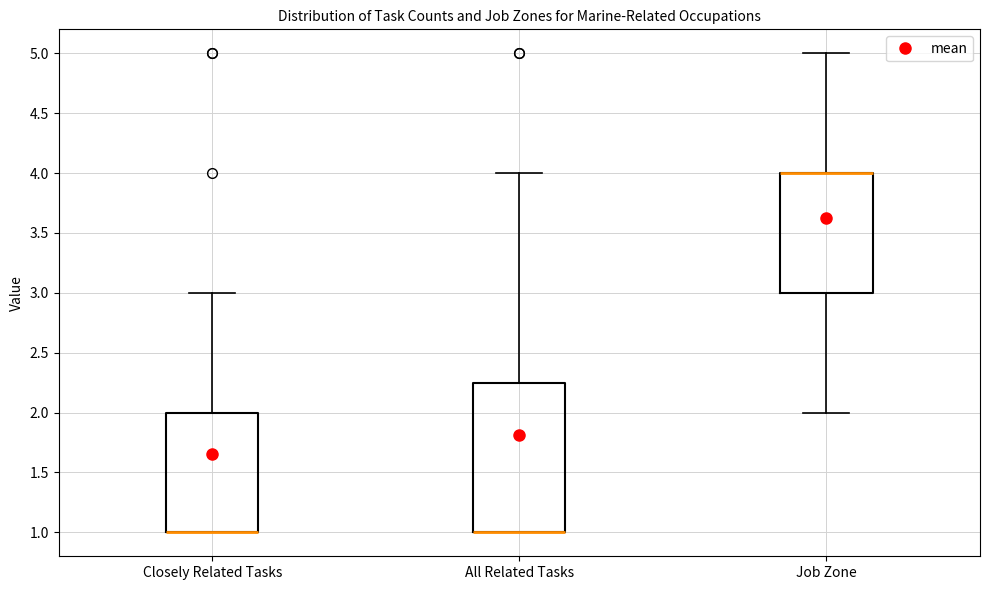

Comparing the boxes themselves (not the whiskers), which one is the tallest?

All Related Tasks